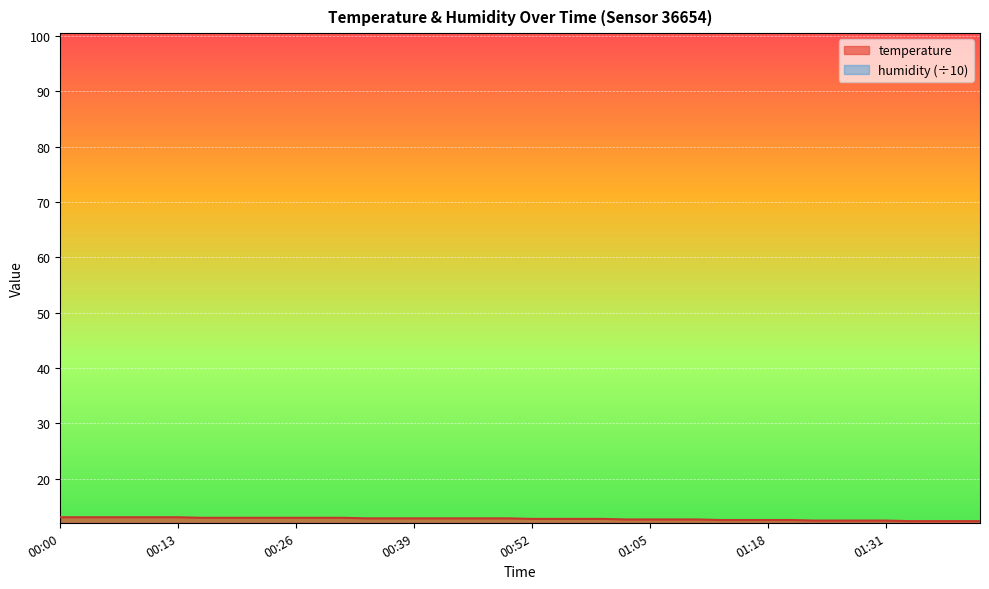

What is the highest value of the humidity (÷10) series?

2.0